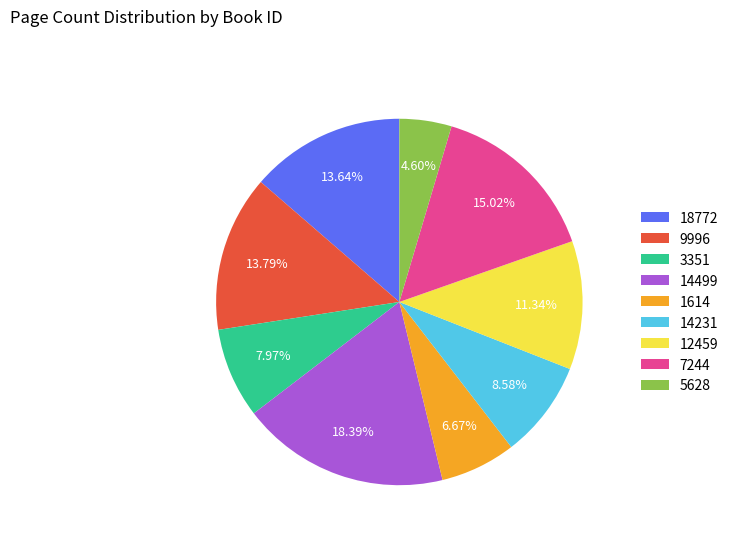

What percentage is the 14231 slice, to the nearest percent?

9%